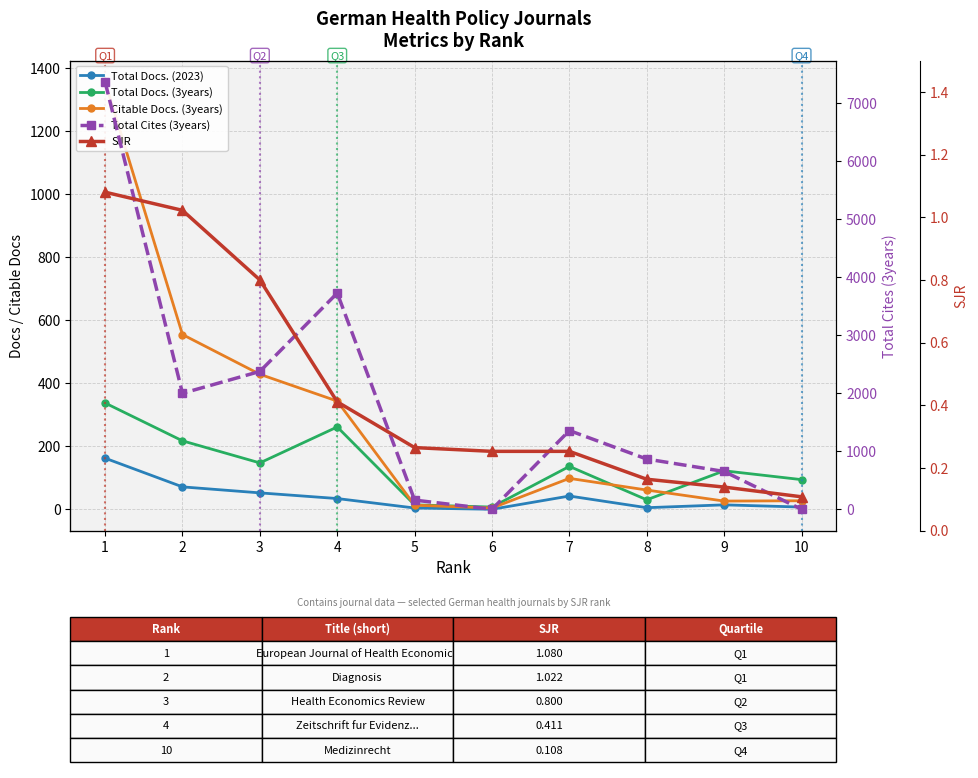

The value of Total Docs. (2023) at 10 is 10.2. True or false?

False